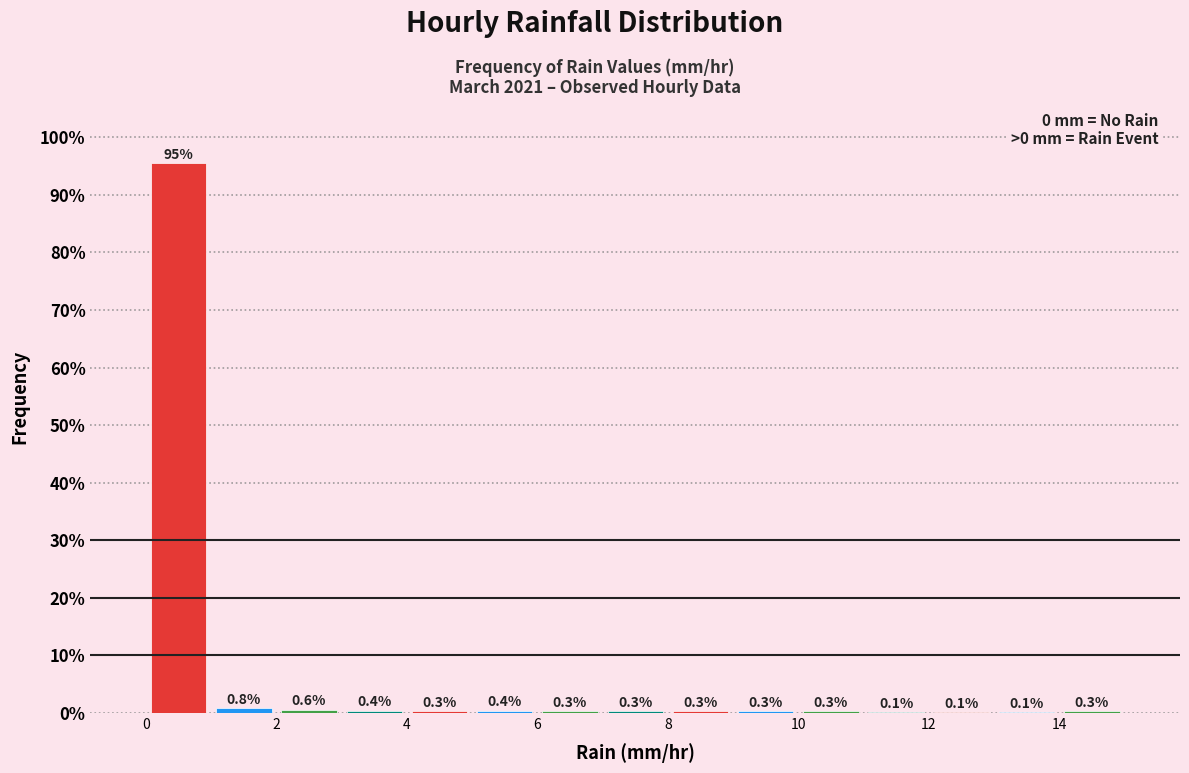

Reading left to right, list every bar in this chart as the range it spans on the x-axis followed by its height.

0 to 1: 95.5
1 to 2: 0.8
2 to 3: 0.6
3 to 4: 0.4
4 to 5: 0.3
5 to 6: 0.4
6 to 7: 0.3
7 to 8: 0.3
8 to 9: 0.3
9 to 10: 0.3
10 to 11: 0.3
11 to 12: 0.1
12 to 13: 0.1
13 to 14: 0.1
14 to 15: 0.3